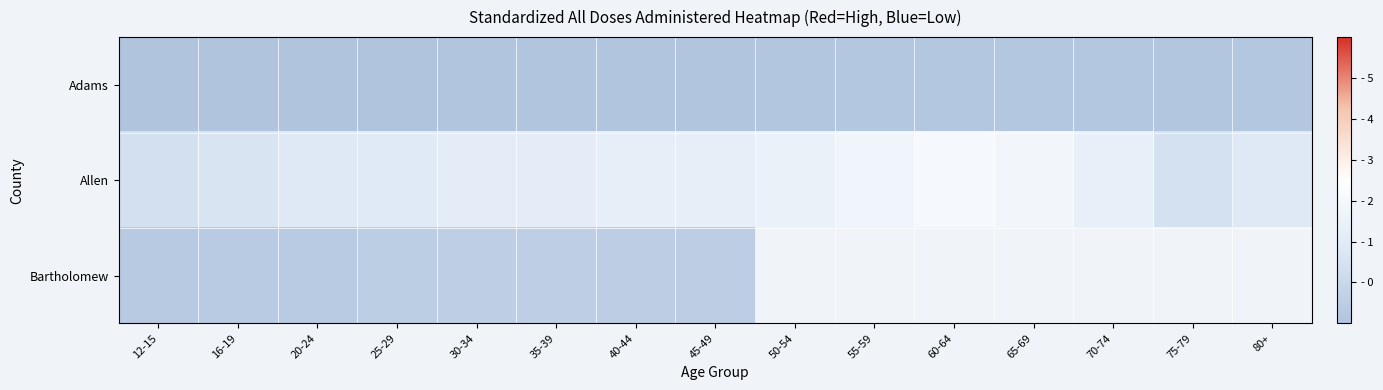

What is the difference between the maximum and minimum values in the Adams series?

0.2